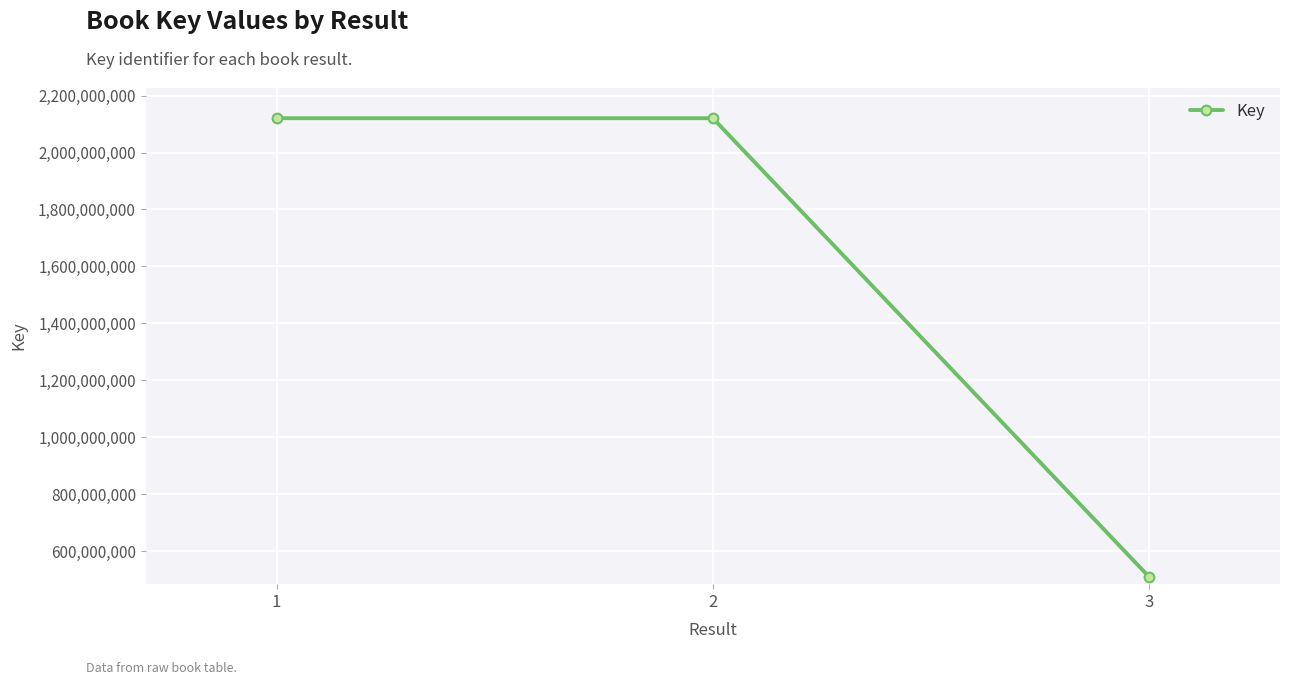

What is the difference between the values at 2 and 3?

1609875890